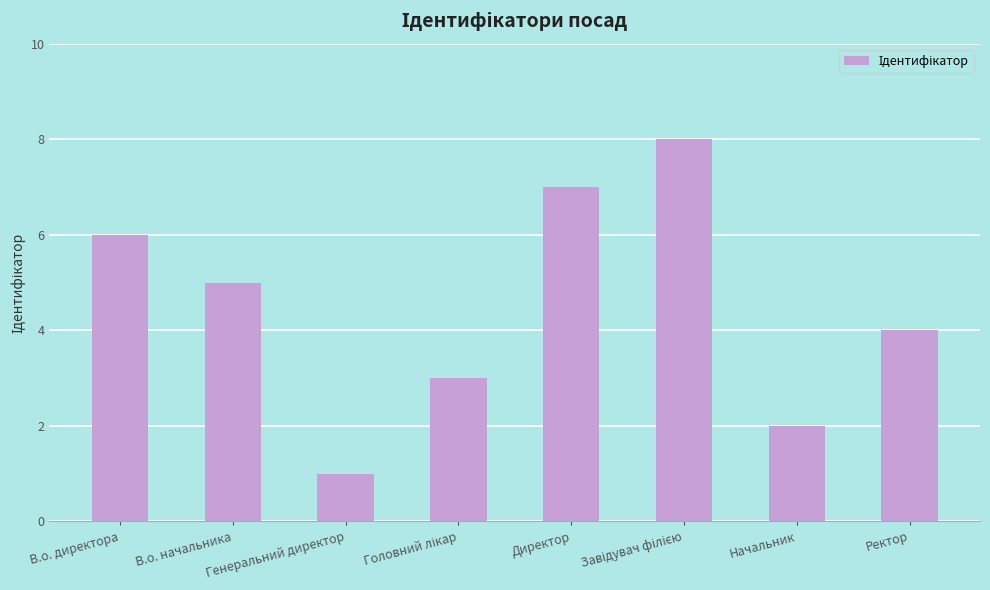

What is the difference between the second highest and minimum values?

6